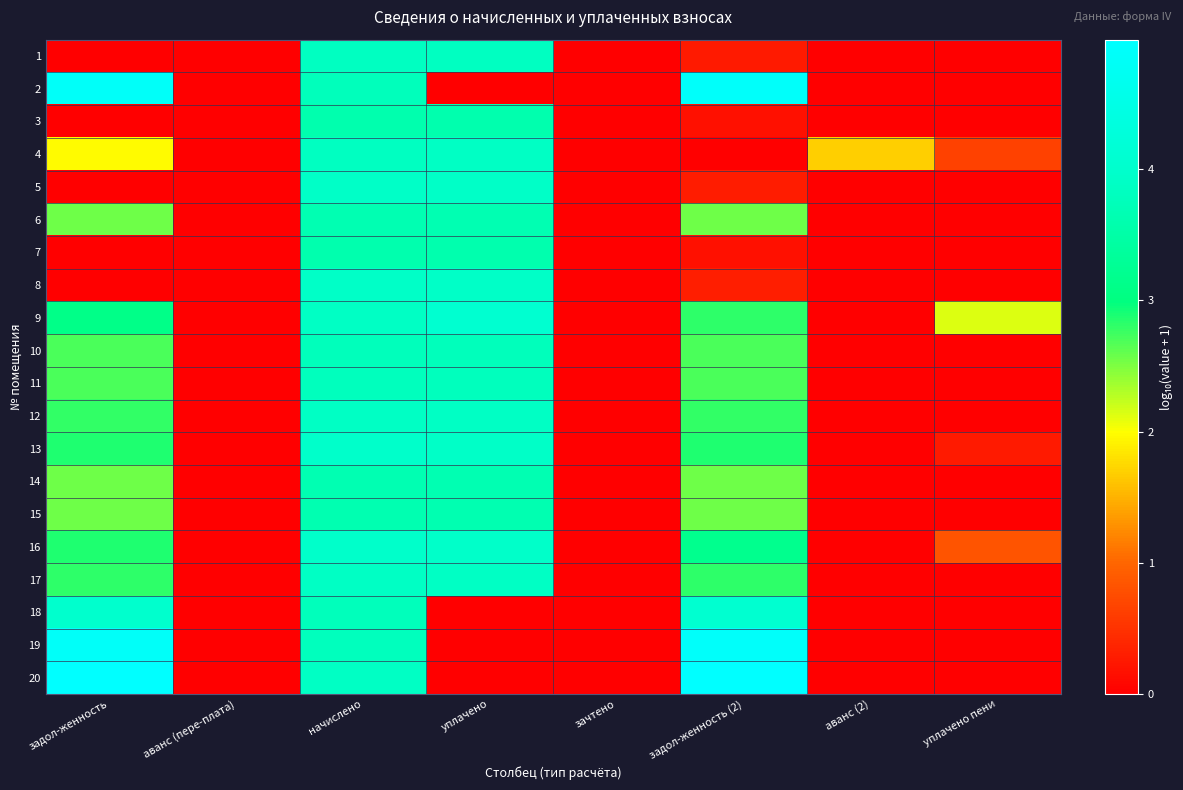

Which series has the widest spread of values?

20